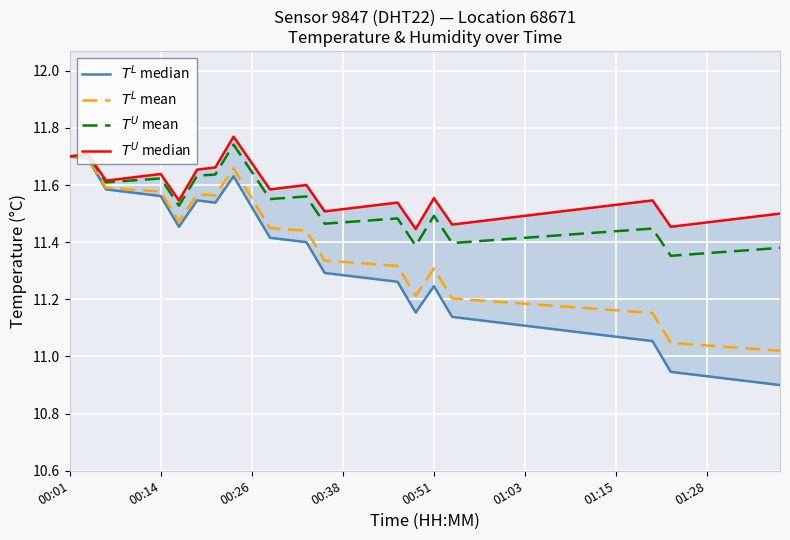

What is the label of the 6th point from the left?

00:14